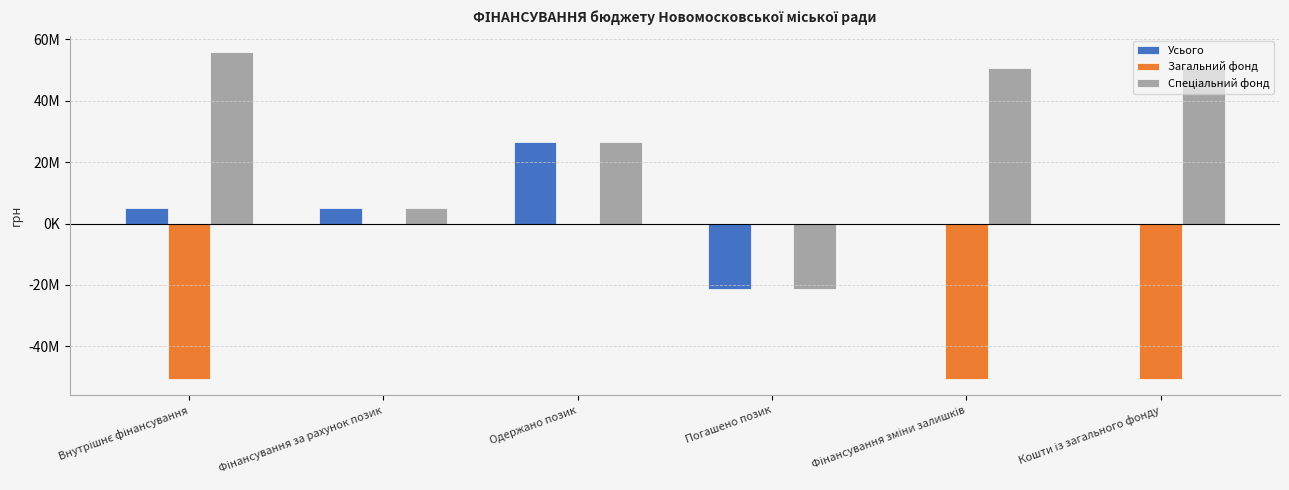

What position from the left is Кошти із загального фонду?

6